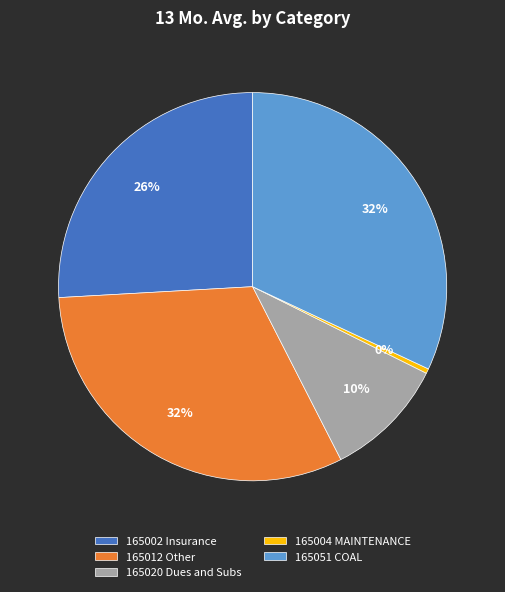

How many segments does this pie chart have?

5